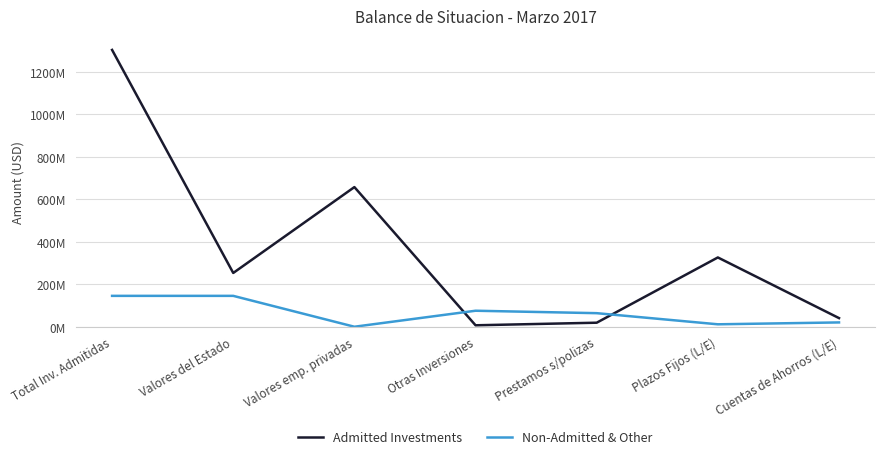

Does the chart display data point markers on the line(s)?

No